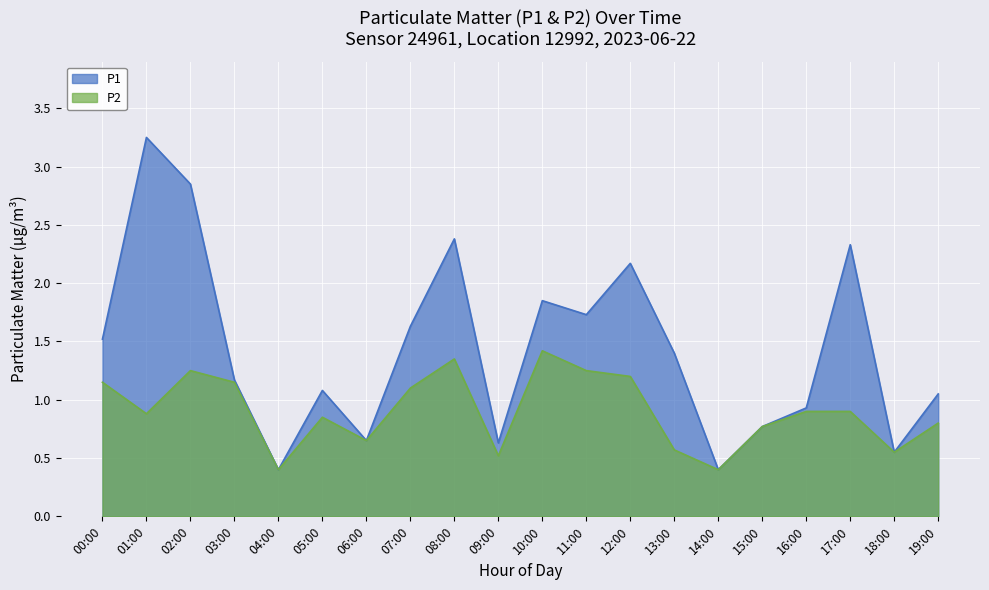

What is the approximate value of P2 at 12:00?

1.2